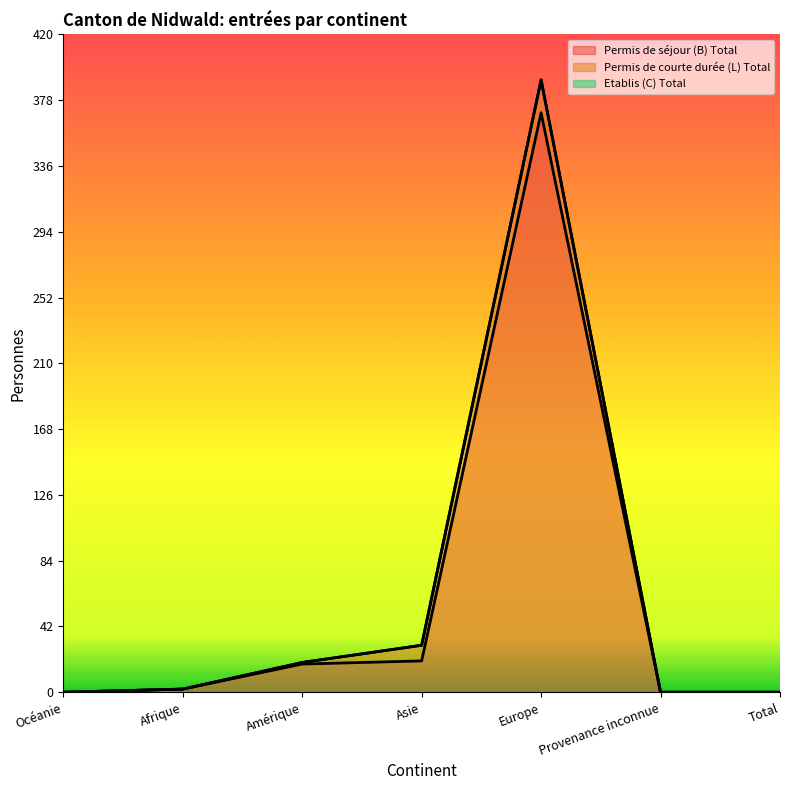

True or false: Permis de séjour (B) Total and Etablis (C) Total intersect in this chart.

False